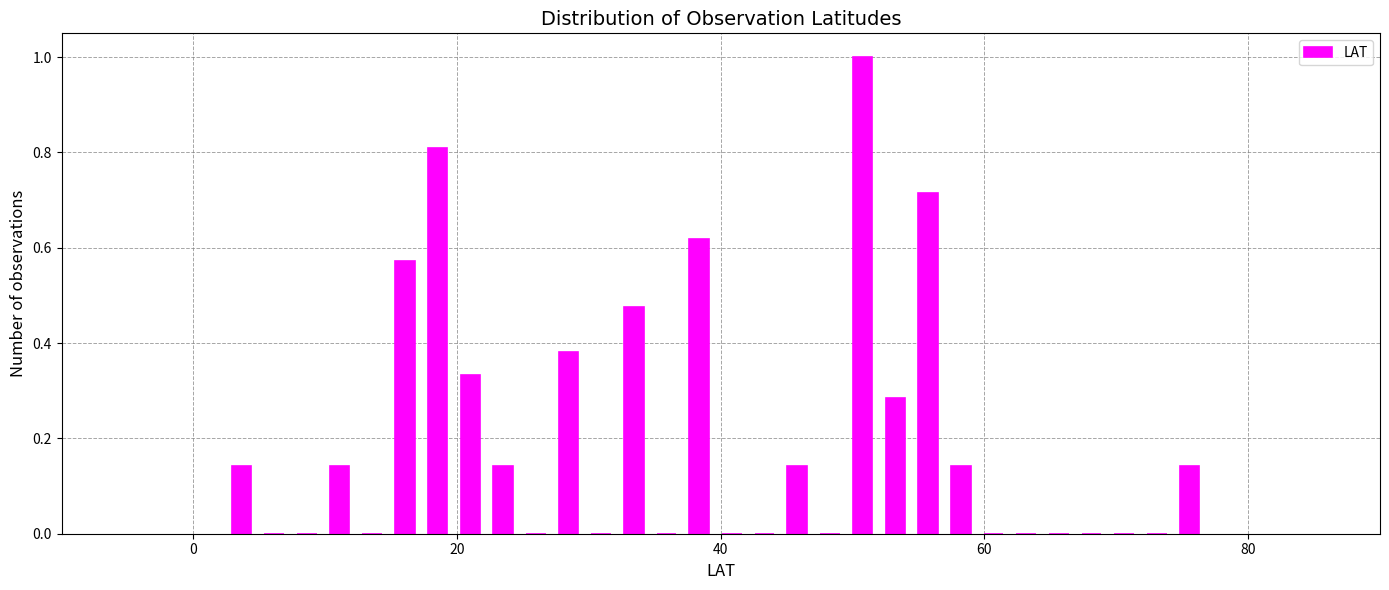

Around what value on the x-axis is the tallest bar? Give the approximate position of its centre, as read against the axis.

50